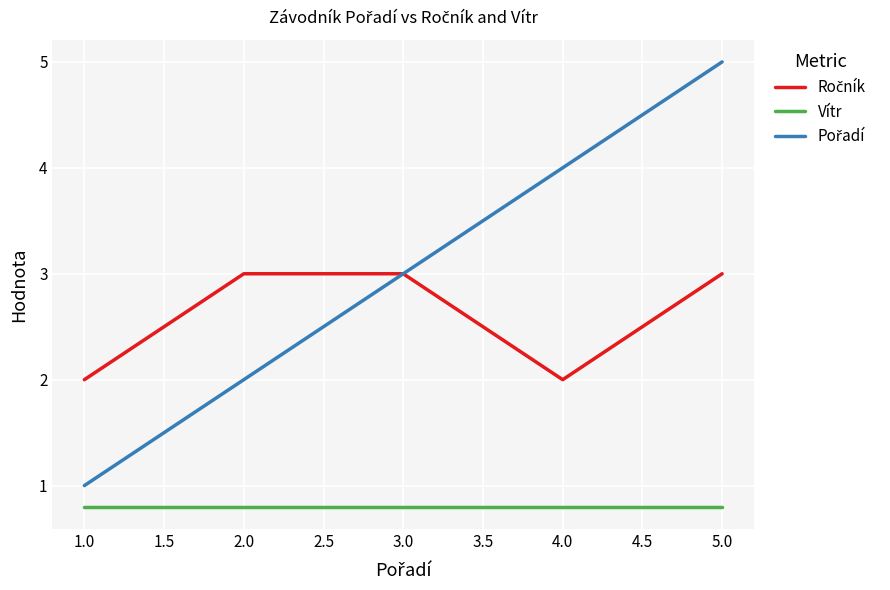

The value of Vítr at 5.0 is 0.8. True or false?

True